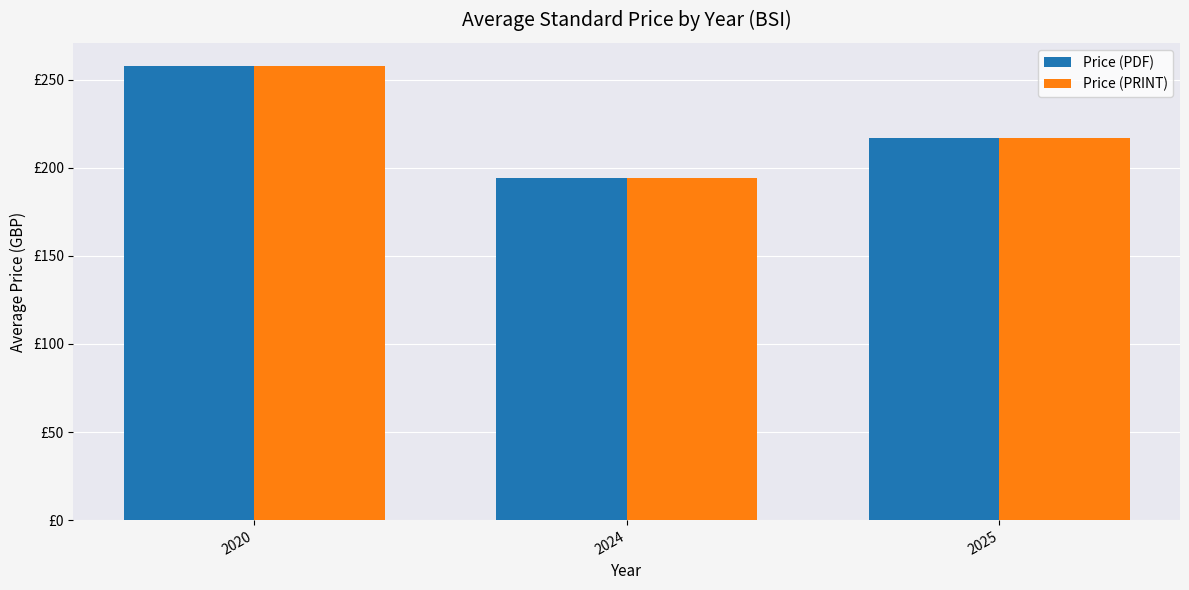

At which category is the sum across all series the highest?

2020